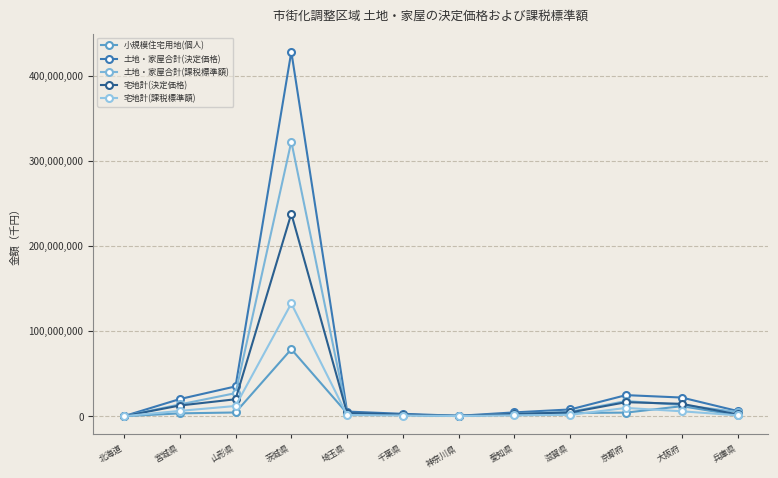

How many values in the 土地・家屋合計(決定価格) series are below 7948855?

6